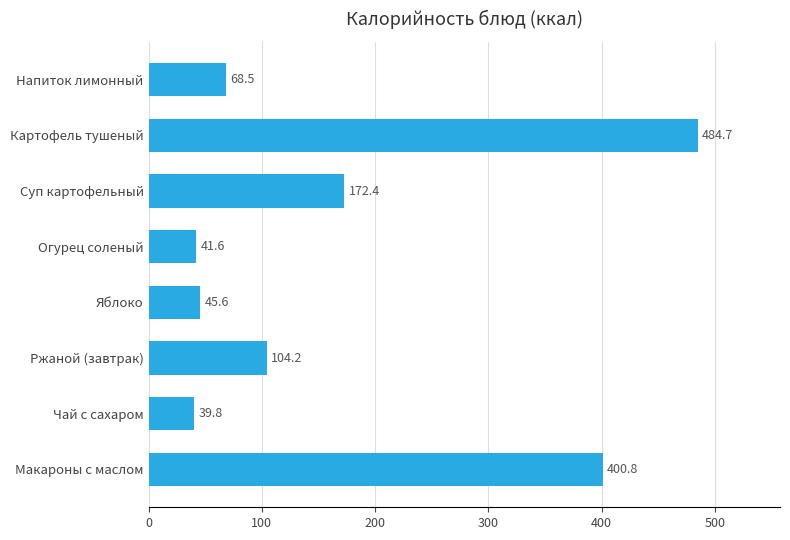

Rank the categories by value from highest to lowest.

Картофель тушеный, Макароны с маслом, Суп картофельный, Ржаной (завтрак), Напиток лимонный, Яблоко, Огурец соленый, Чай с сахаром